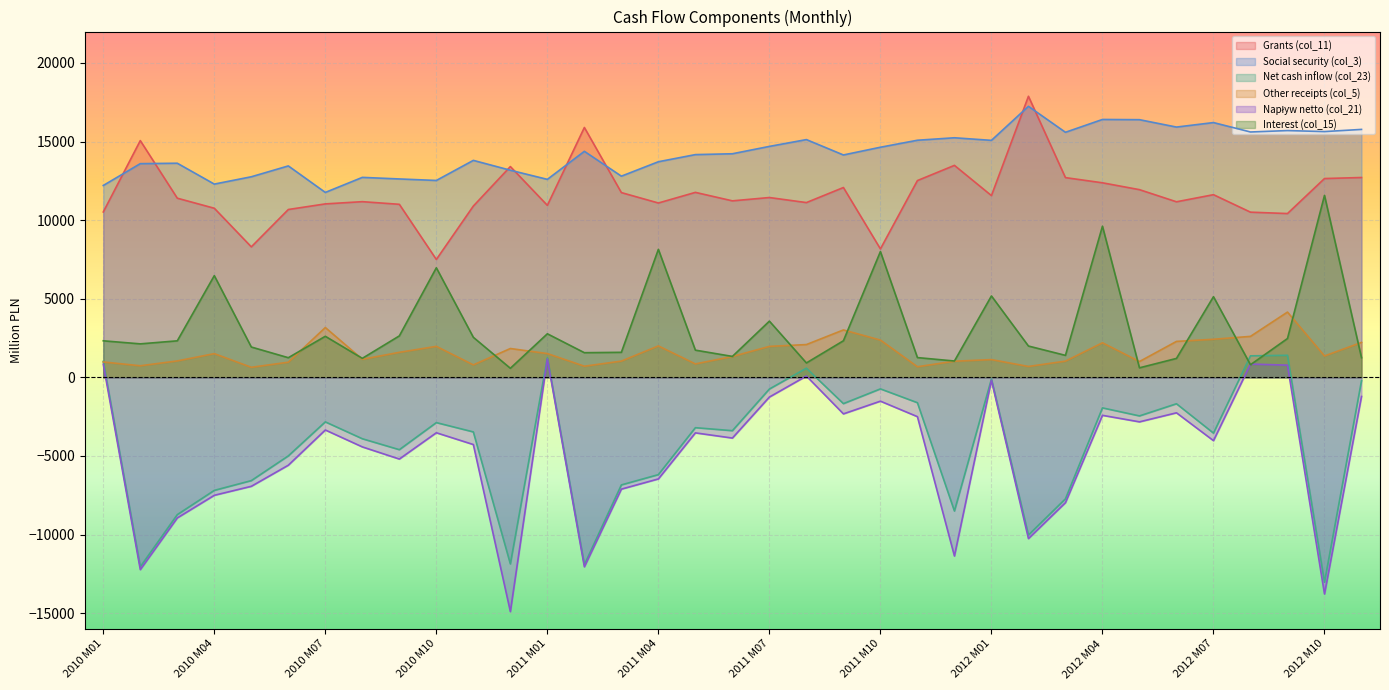

Where is the first local minimum for Napływ netto (col_21)?

2010 M02